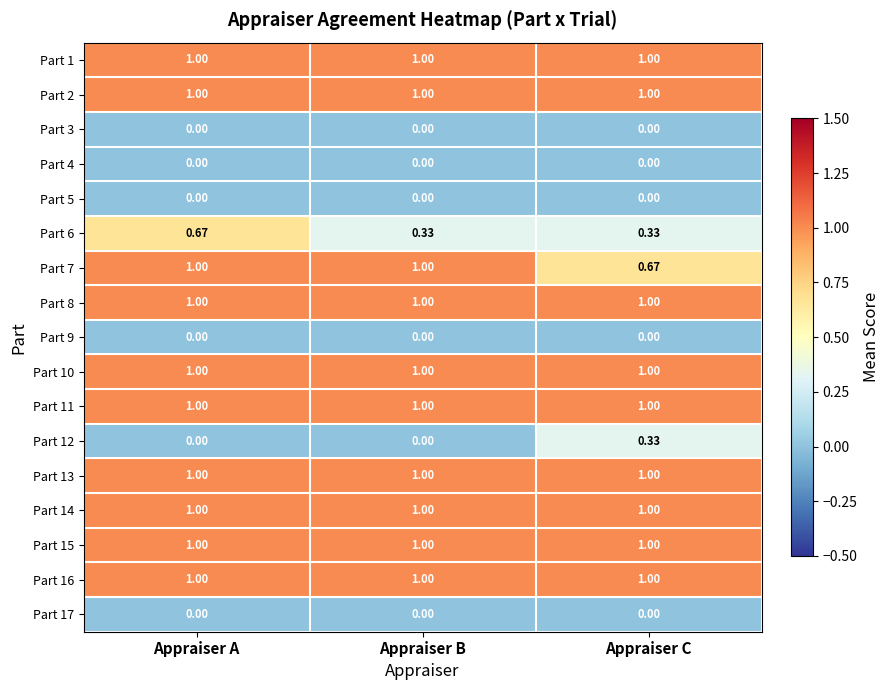

Is the value of Part 11 at Appraiser B greater than the value of Part 4 at Appraiser C?

Yes